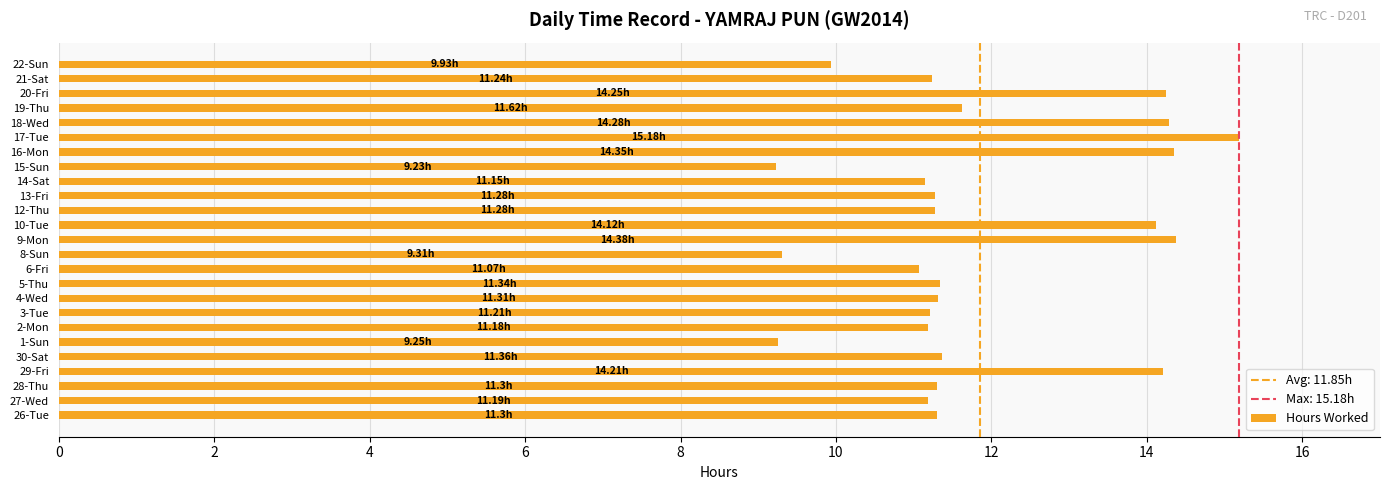

What is the average value?

11.9